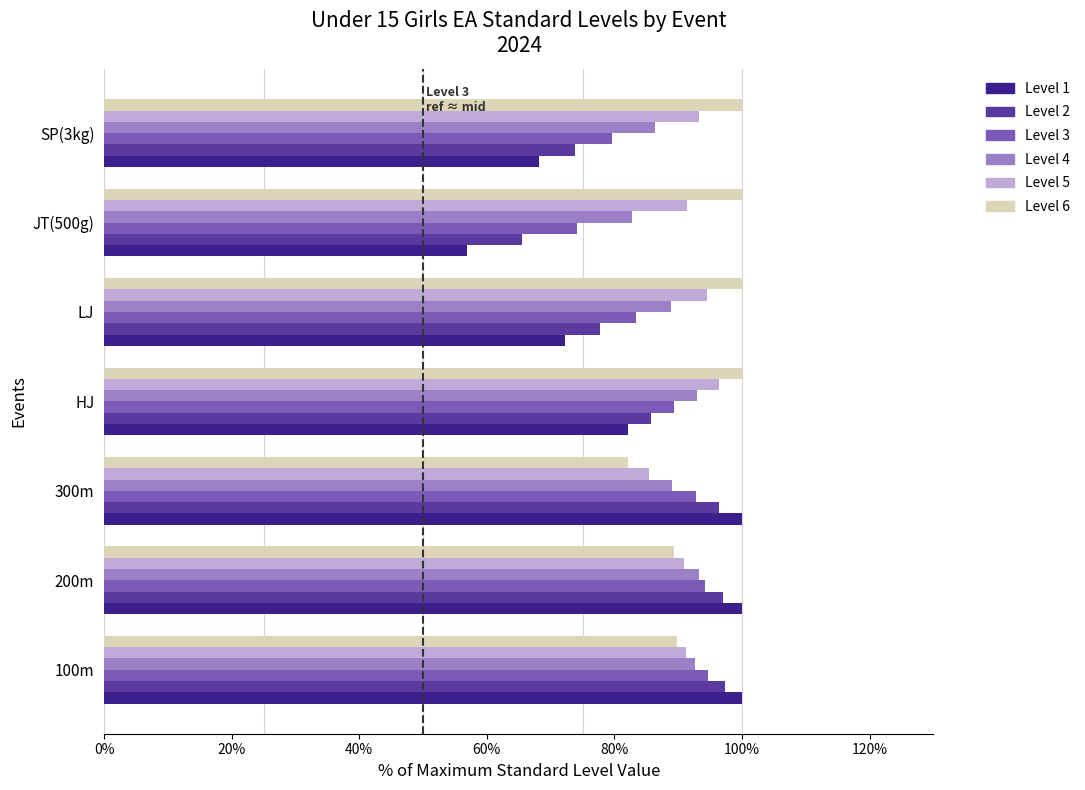

At which label is Level 2 closest to 81?

LJ